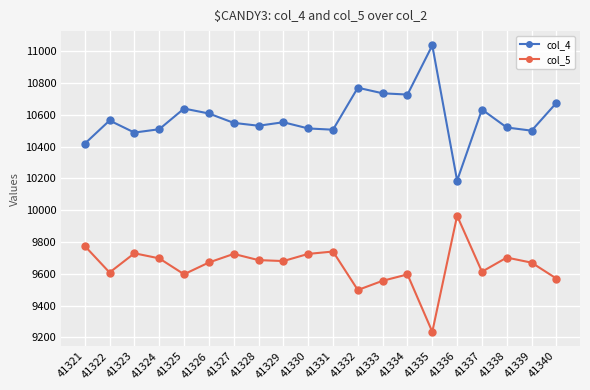

What is the value of the col_4 point at the 7th from the left?

10549